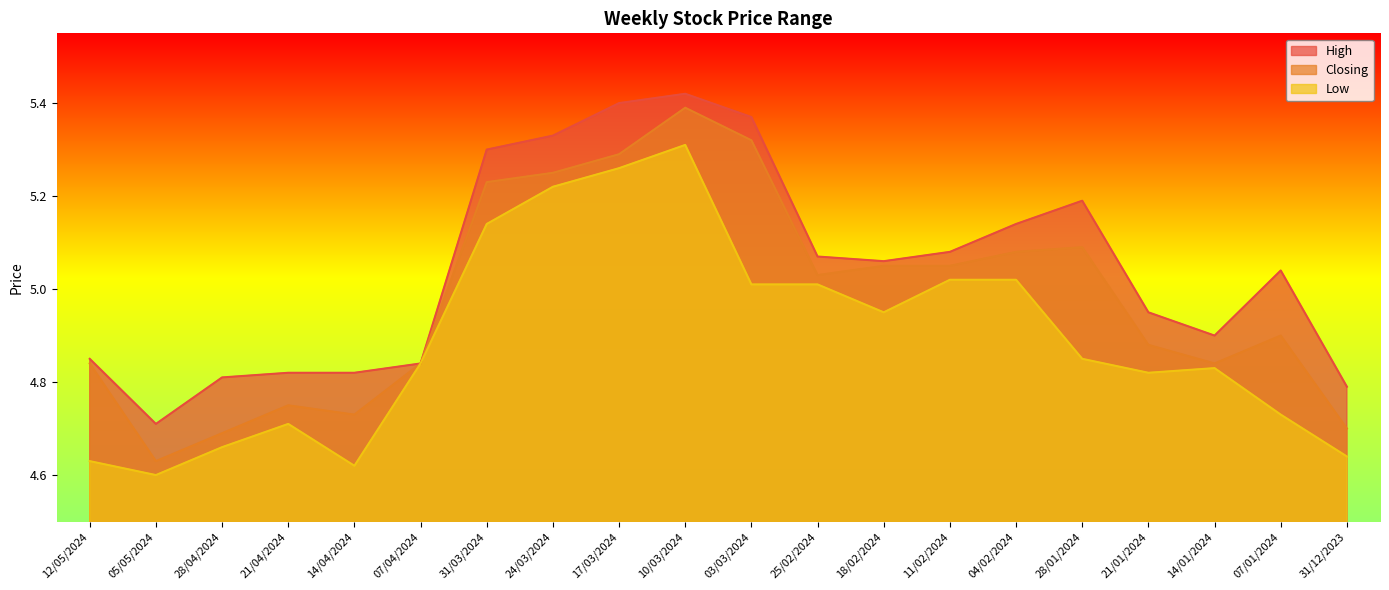

True or false: Closing has a value of 8.4 at 31/03/2024.

False